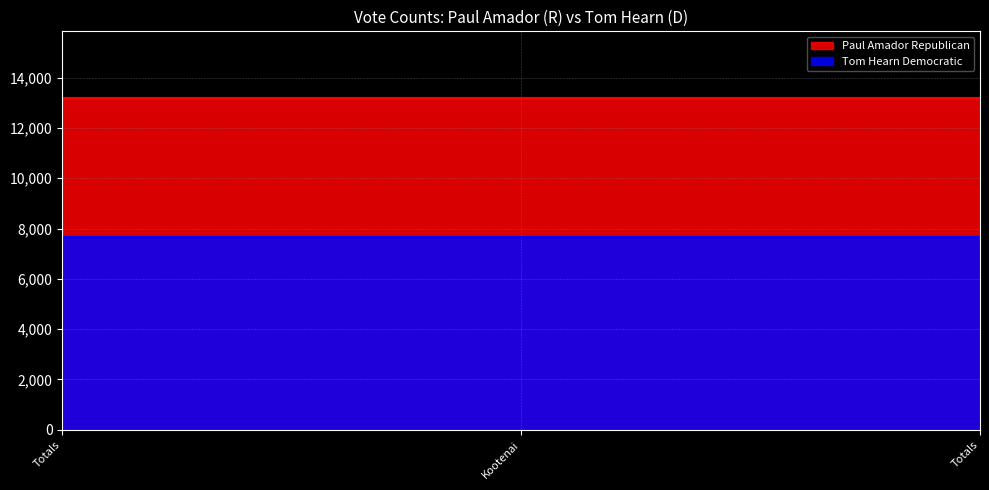

True or false: Paul Amador Republican has a value of 13202 at Totals.

True